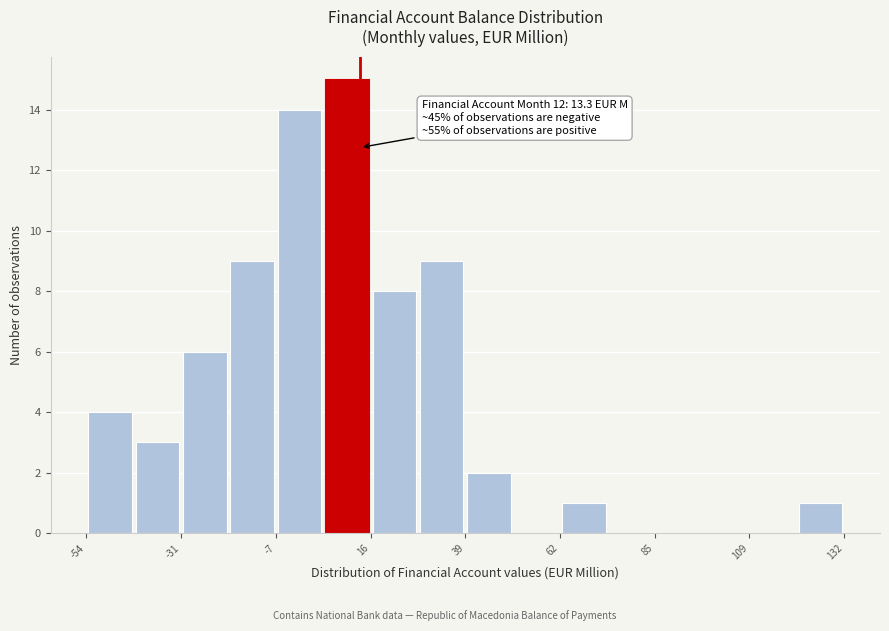

Around what value on the x-axis is the tallest bar? Give the approximate position of its centre, as read against the axis.

10